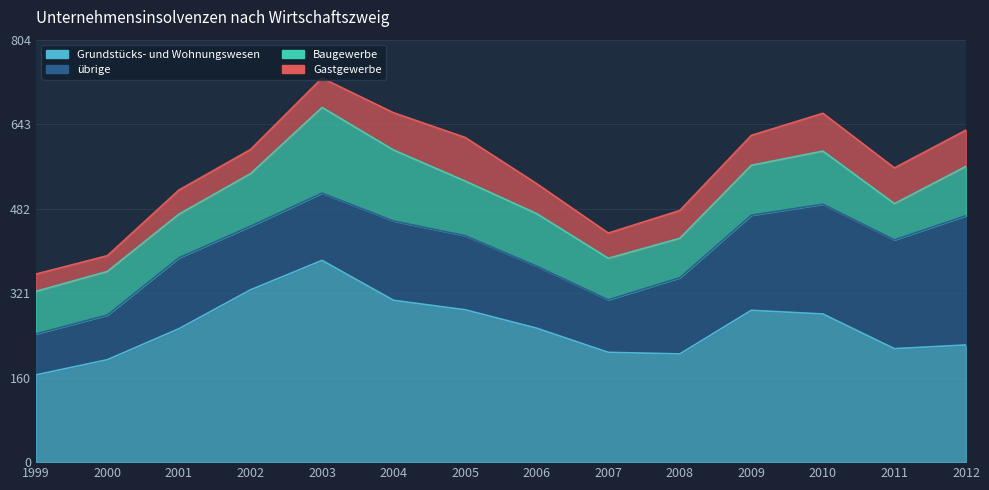

Rank the categories by Grundstücks- und Wohnungswesen value from lowest to highest.

1999, 2000, 2008, 2007, 2011, 2012, 2001, 2006, 2010, 2009, 2005, 2004, 2002, 2003